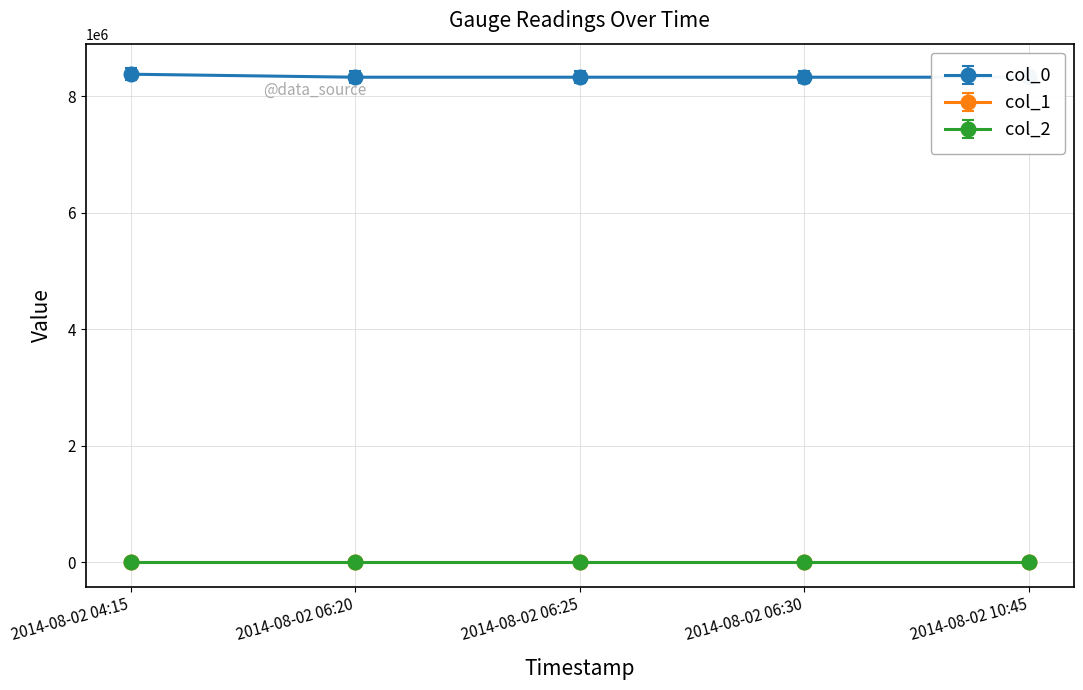

List the series in order of their peak value, lowest first.

col_2, col_1, col_0